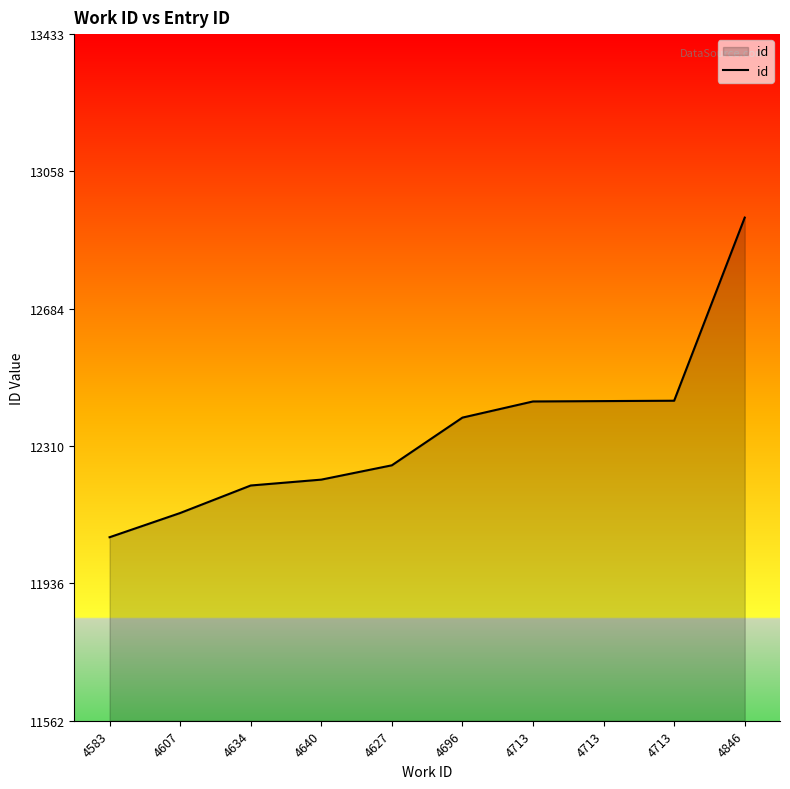

How many lines are shown in the chart?

1